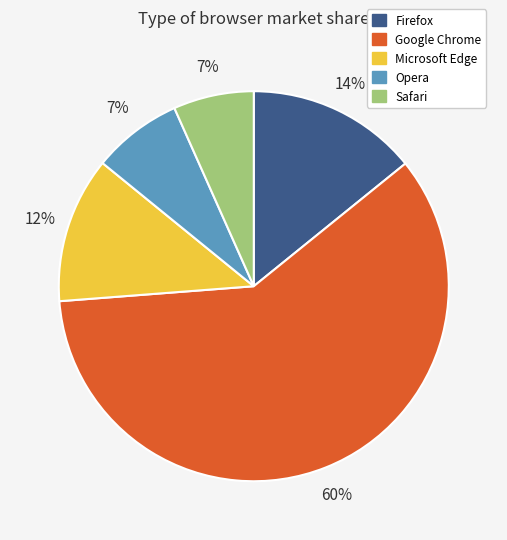

Between Firefox and Safari, which is larger?

Firefox